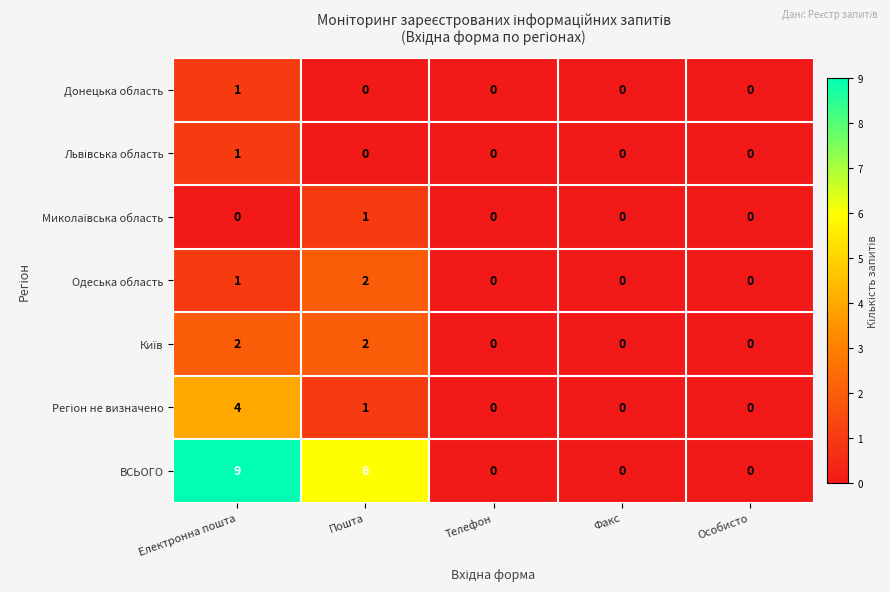

Which series has the largest range (max minus min)?

ВСЬОГО